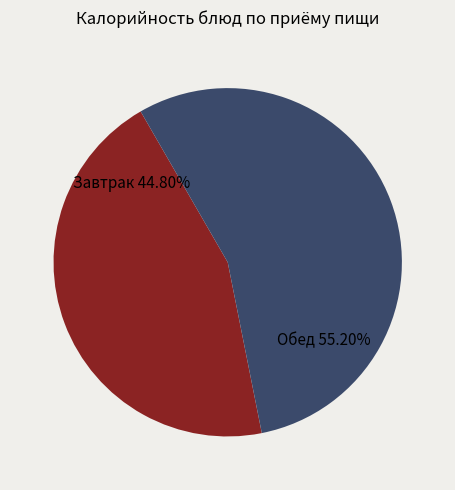

Does any single category account for the majority?

Yes